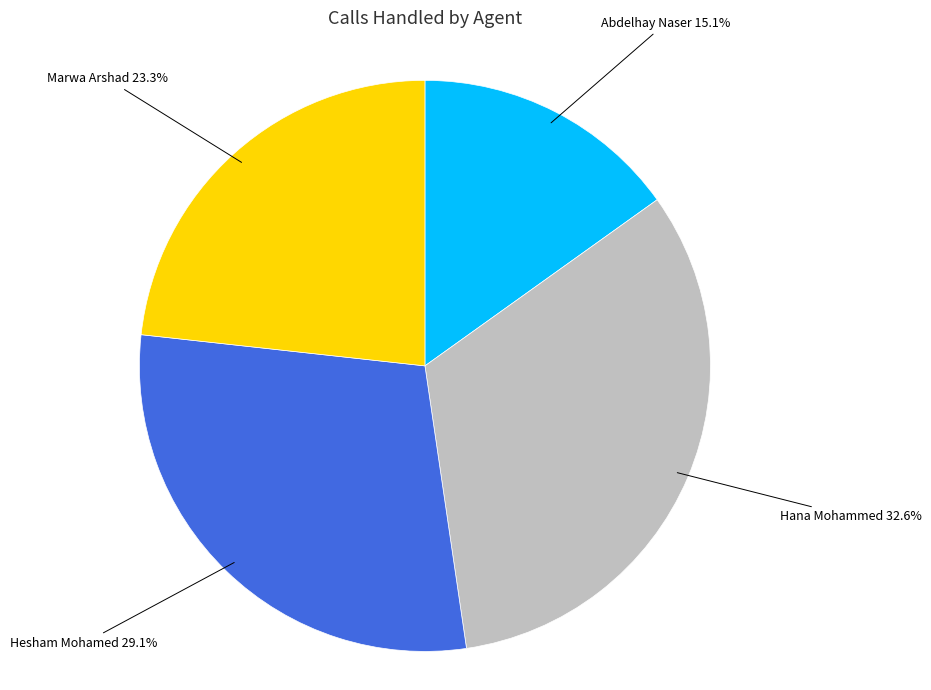

Is it true that Hana Mohammed is 33% of the pie?

True